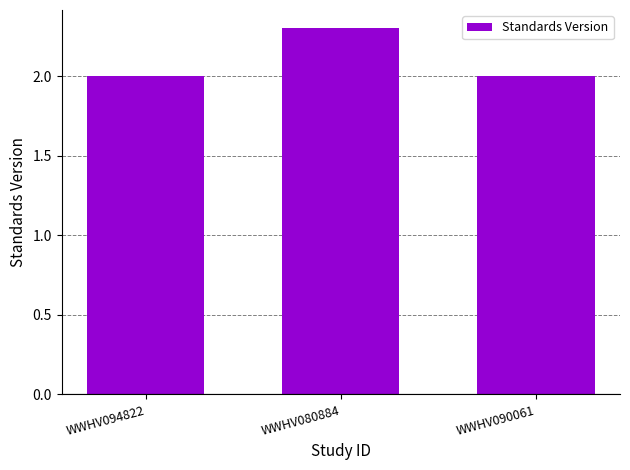

Reading left to right, list all the values displayed in this chart.

WWHV094822=2.0	WWHV080884=2.3	WWHV090061=2.0